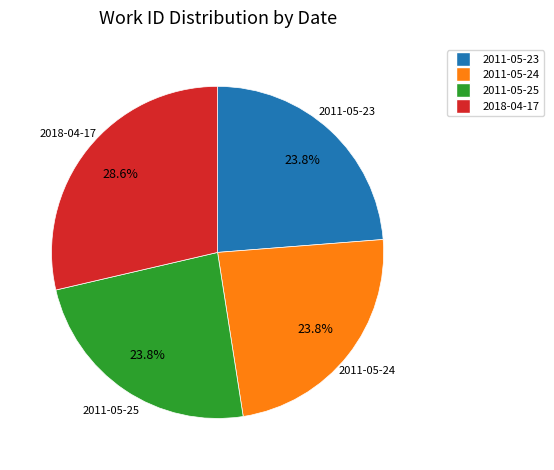

True or false: 2018-04-17 accounts for 14% of the total.

False